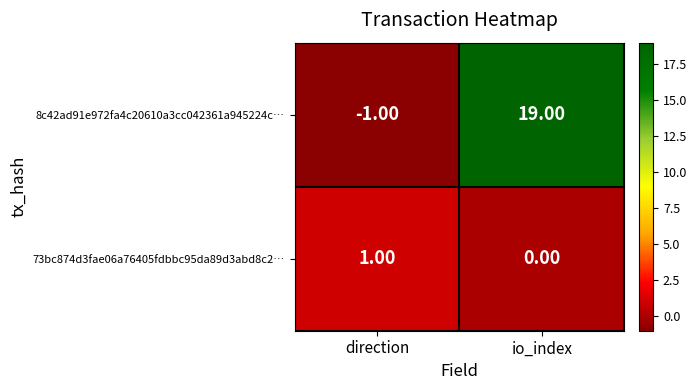

List the series in order of their overall mean, lowest first.

73bc874d3fae06a76405fdbbc95da89d3abd8c2…, 8c42ad91e972fa4c20610a3cc042361a945224c…